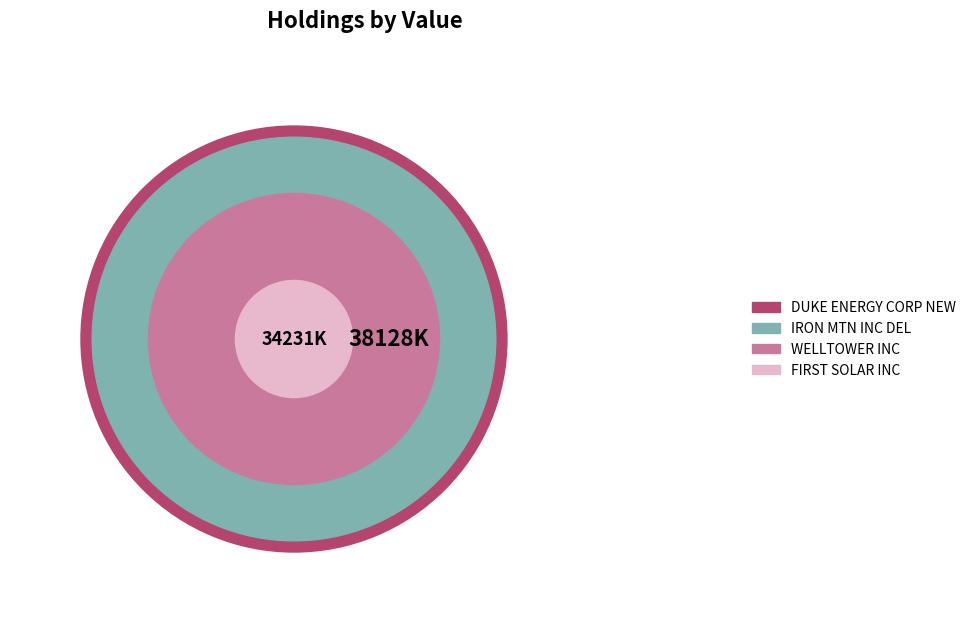

Which slice is the largest?

DUKE ENERGY CORP NEW